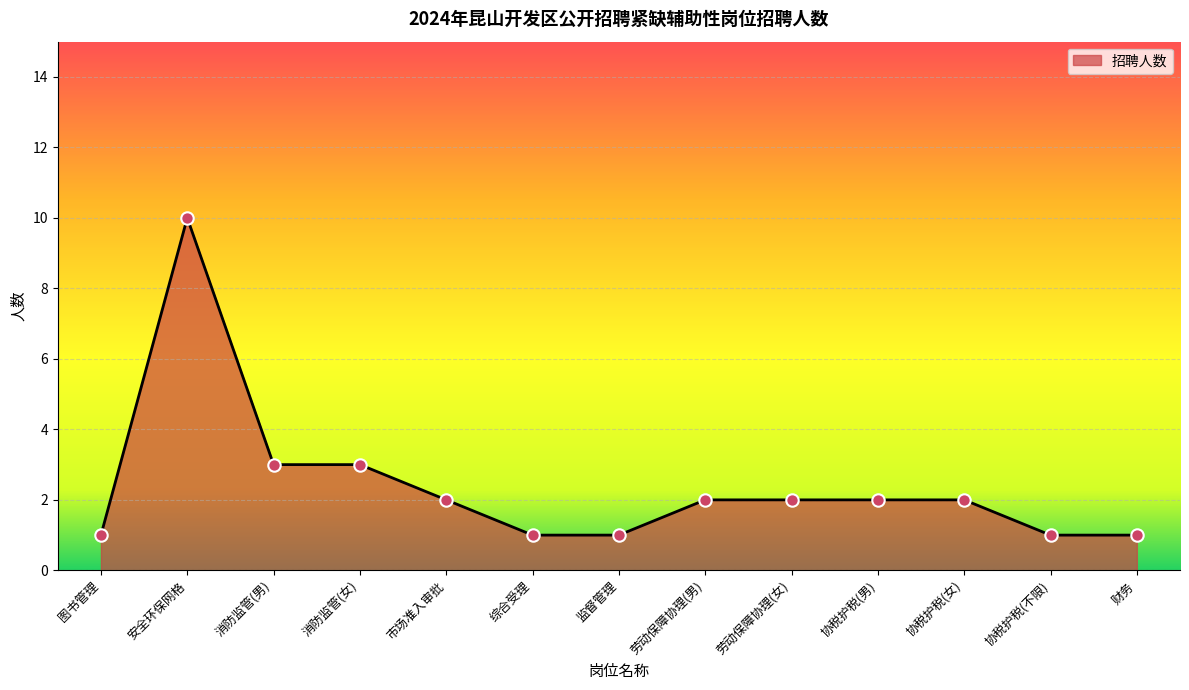

Between 安全环保网格 and 协税护税(不限), which is larger?

安全环保网格